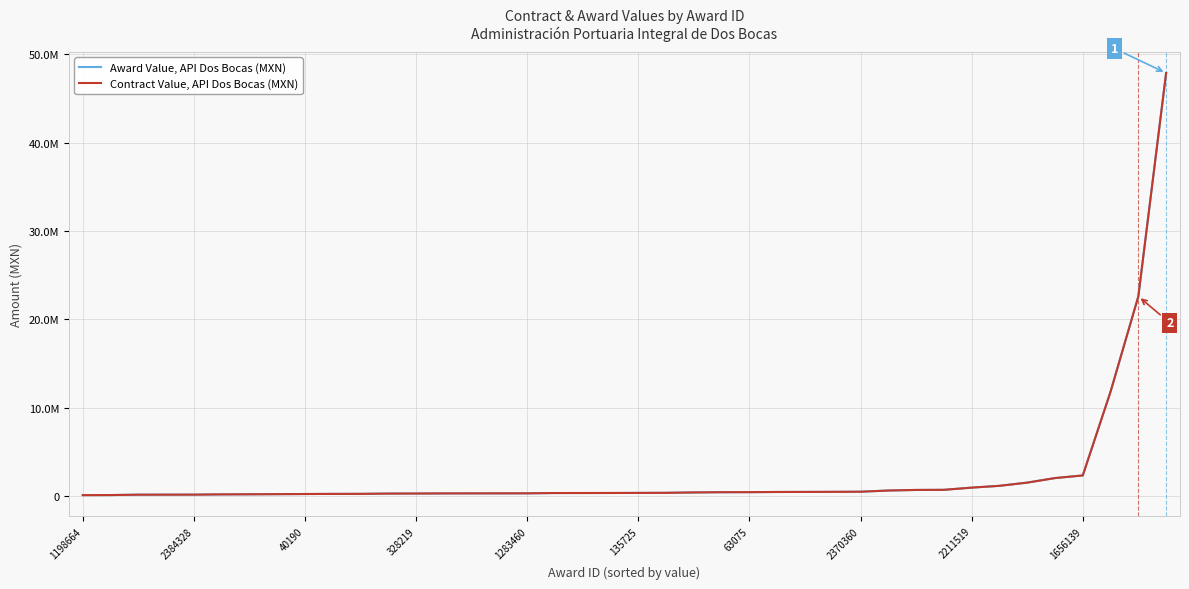

What is the label of the 12th point from the left?

11